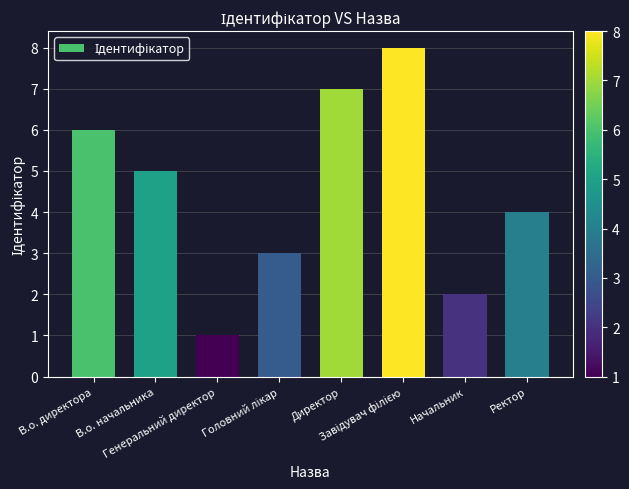

Does the chart contain any negative values?

No